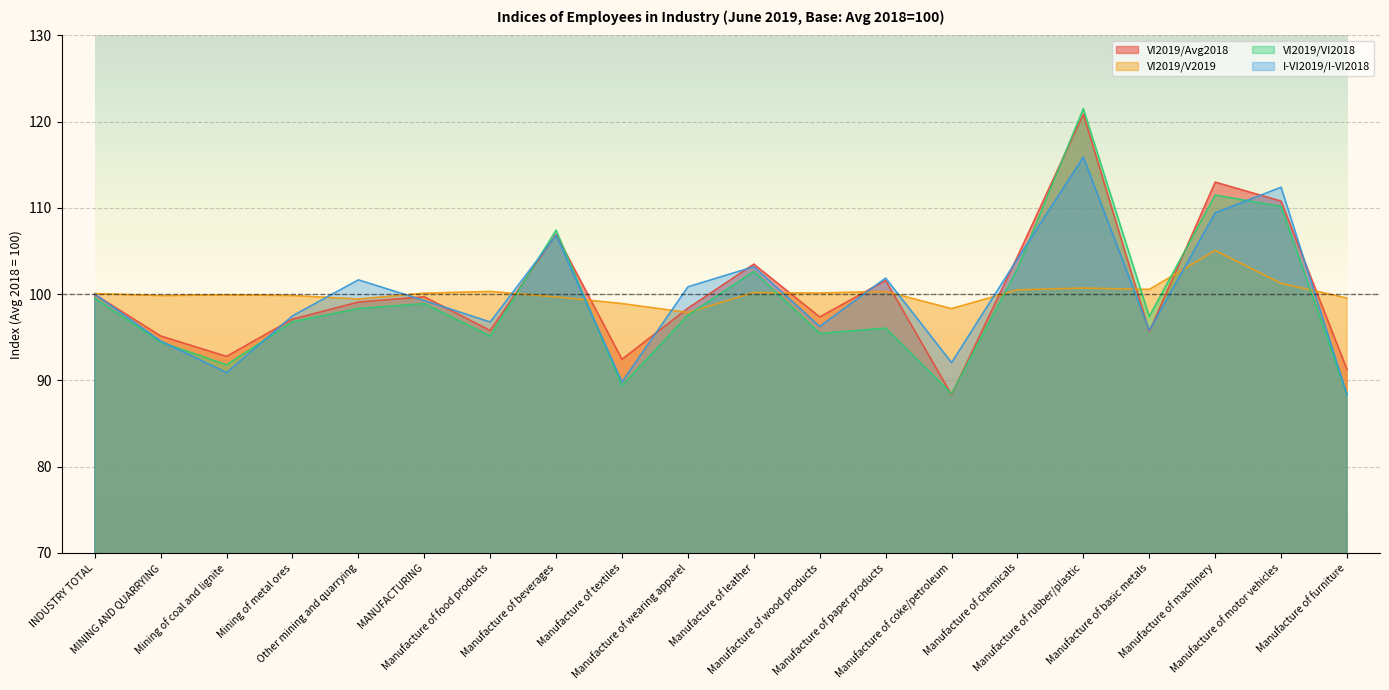

What is the difference between the VI2019/V2019 values at Manufacture of leather and Manufacture of furniture?

0.6